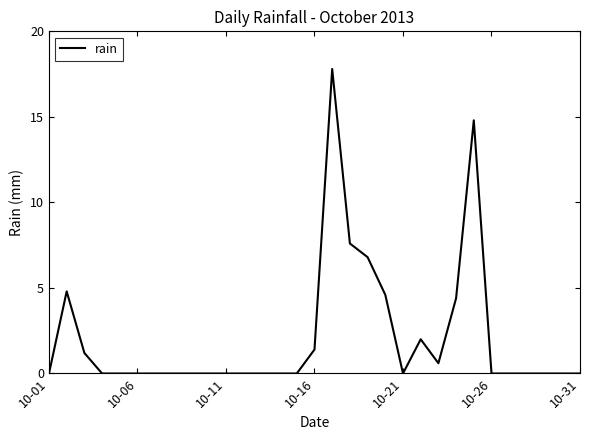

What is the difference between the second highest and second lowest values?

14.8